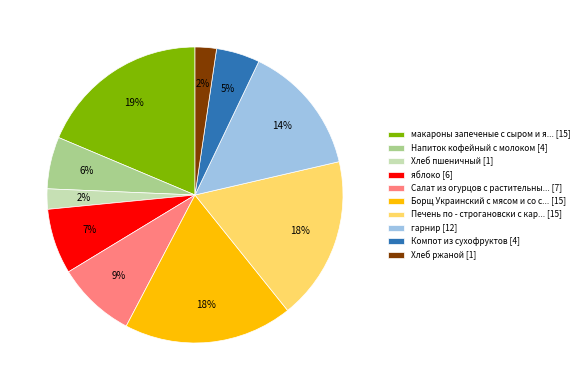

Between гарнир [12] and Салат из огурцов с растительны... [7], which is larger?

гарнир [12]